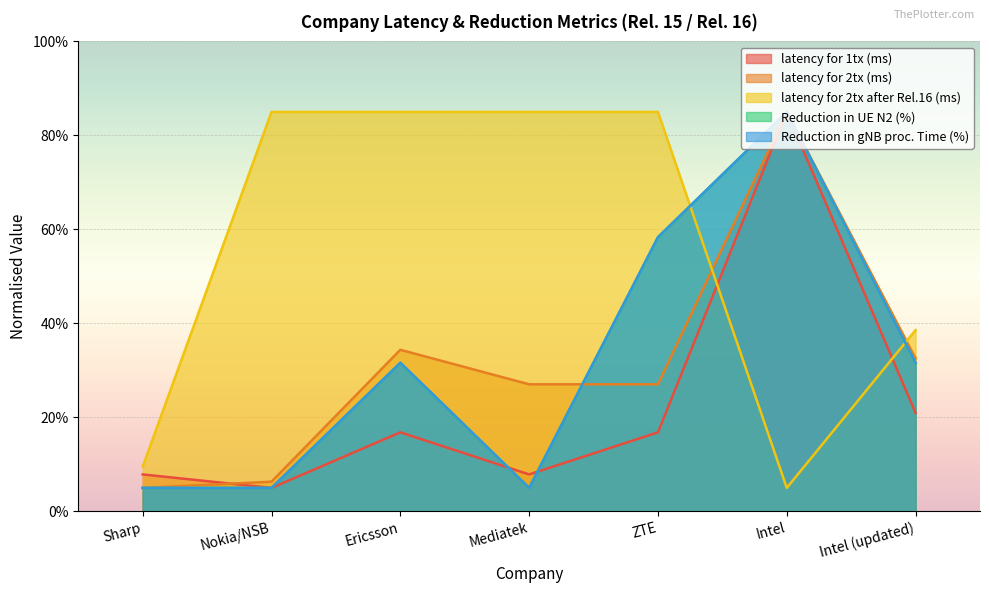

At which label does latency for 2tx after Rel.16 (ms) reach its minimum?

Intel